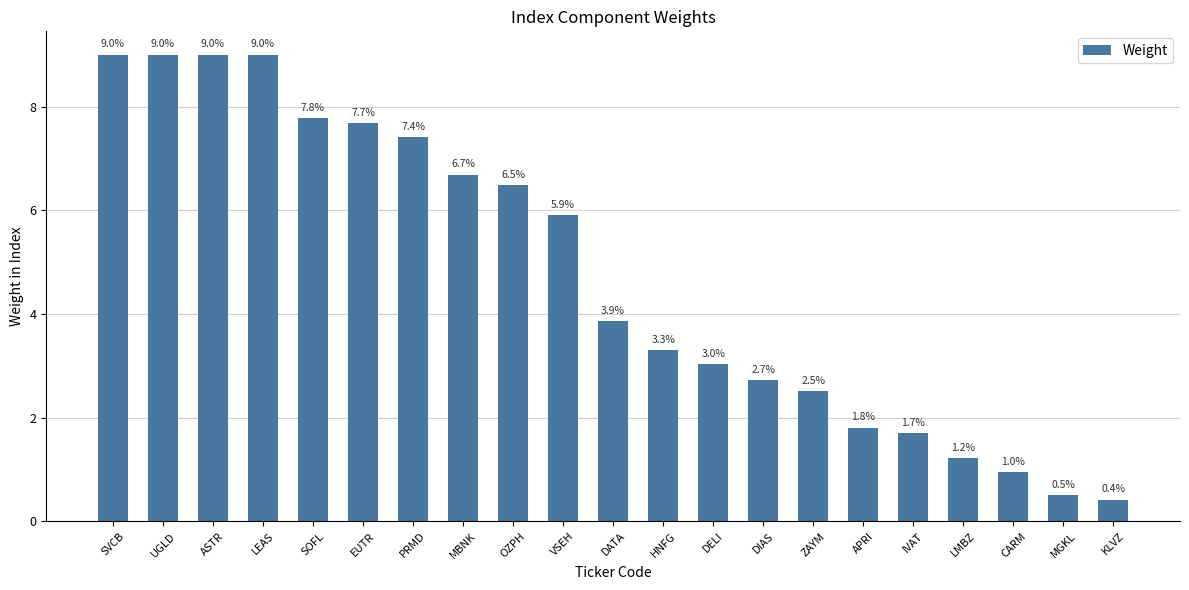

What is the label of the 18th bar from the left?

LMBZ